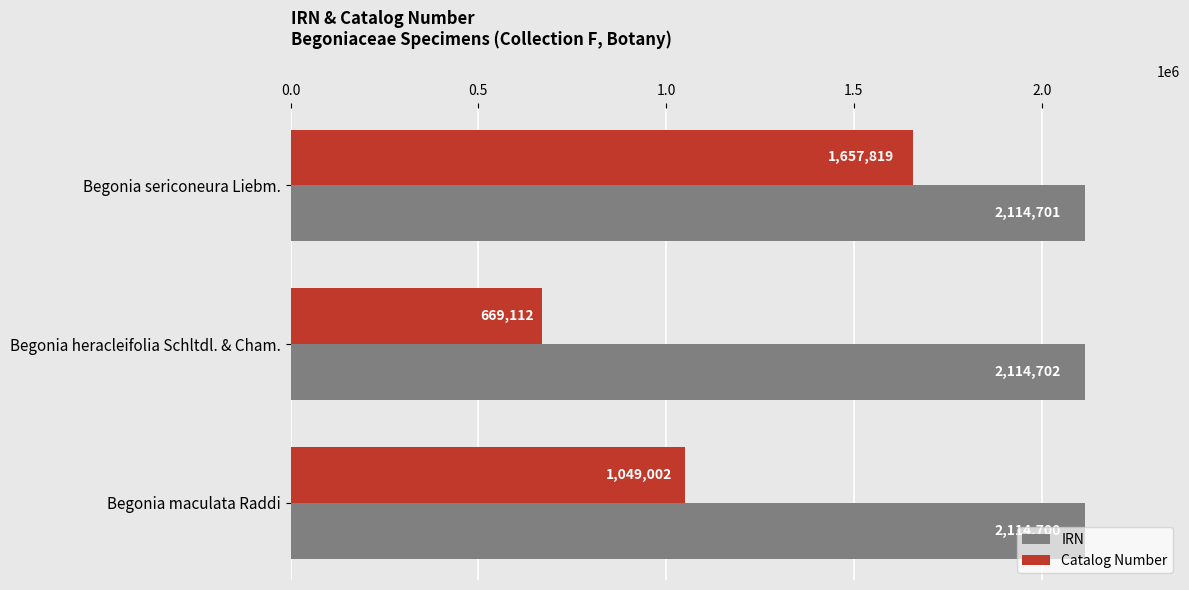

What is the sum of all Catalog Number values?

3375933